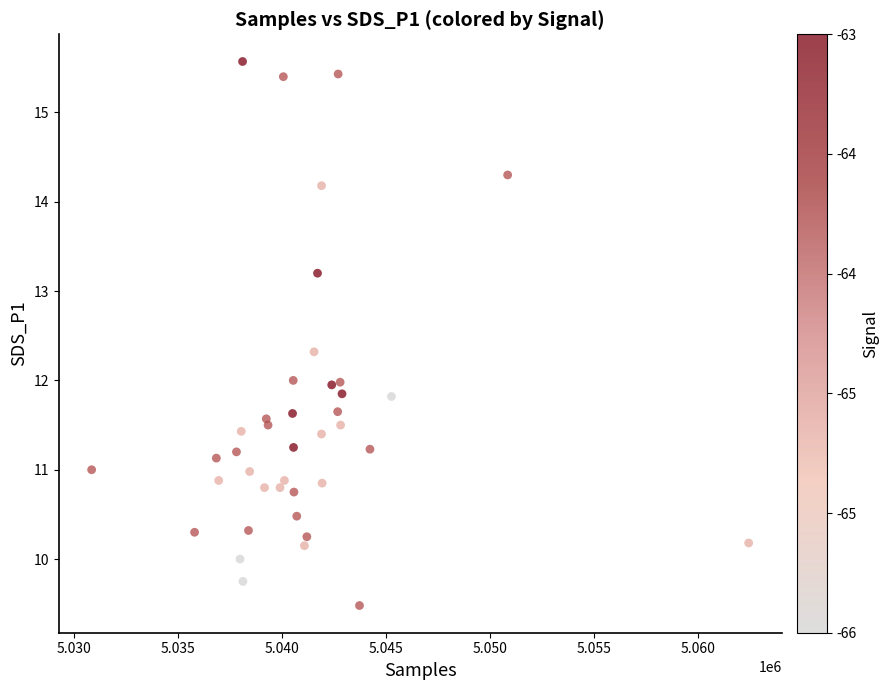

What is the range of X values (max minus min)?

31592.0